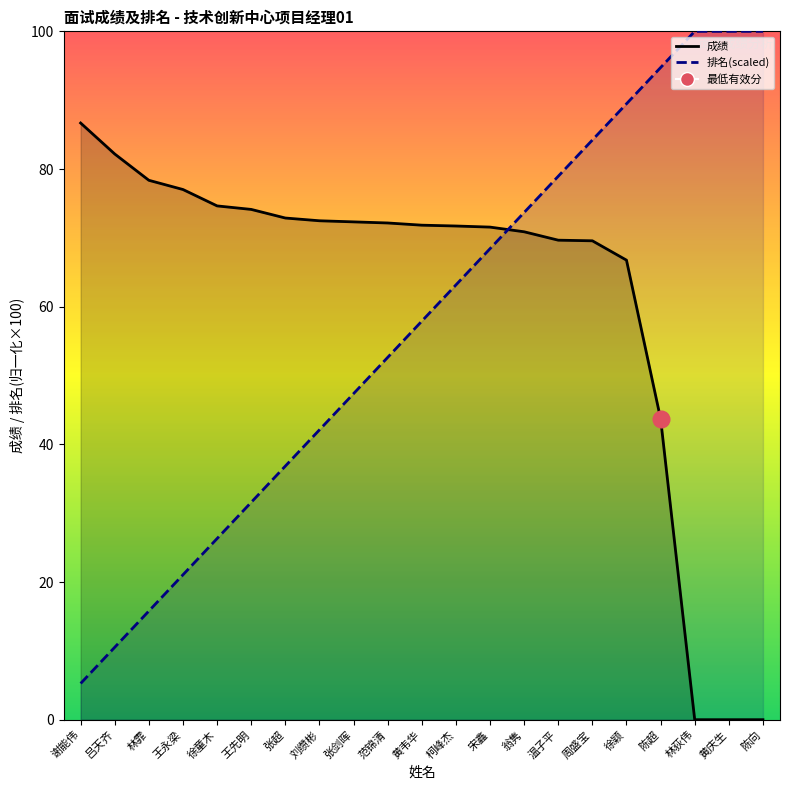

True or false: 排名(scaled)_line has a value of 94.7 at 陈超.

True